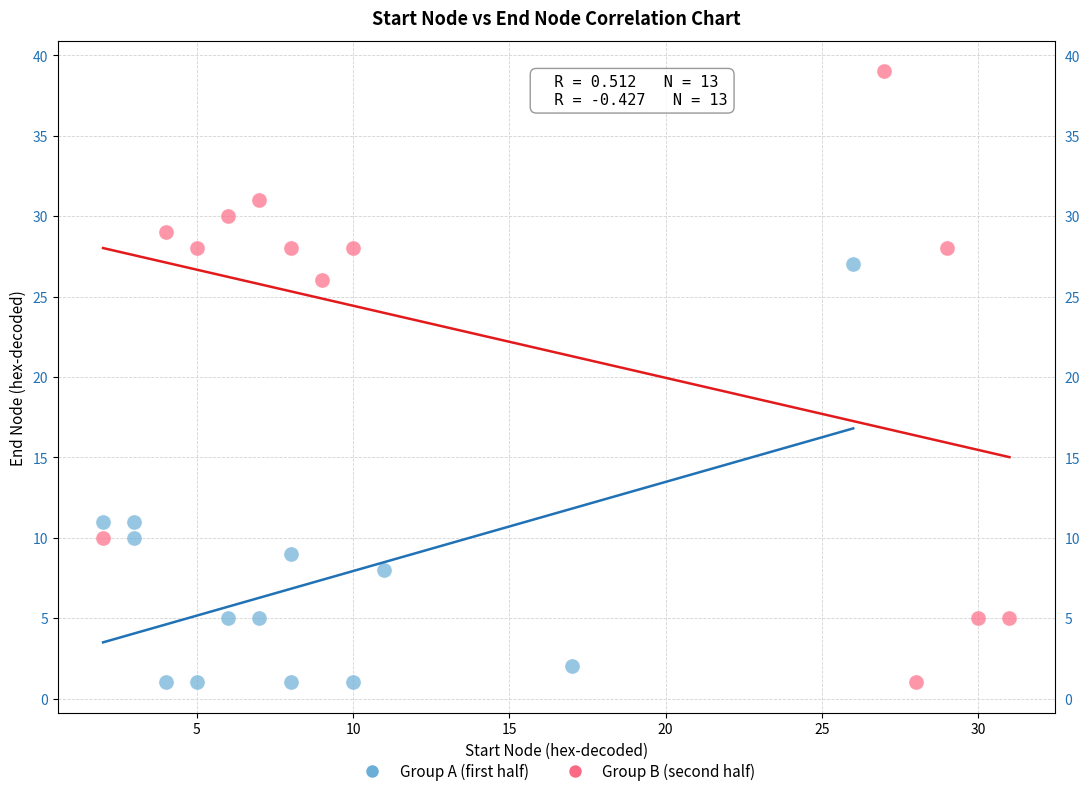

Which series has the largest Y range (max minus min)?

Group B (second half)